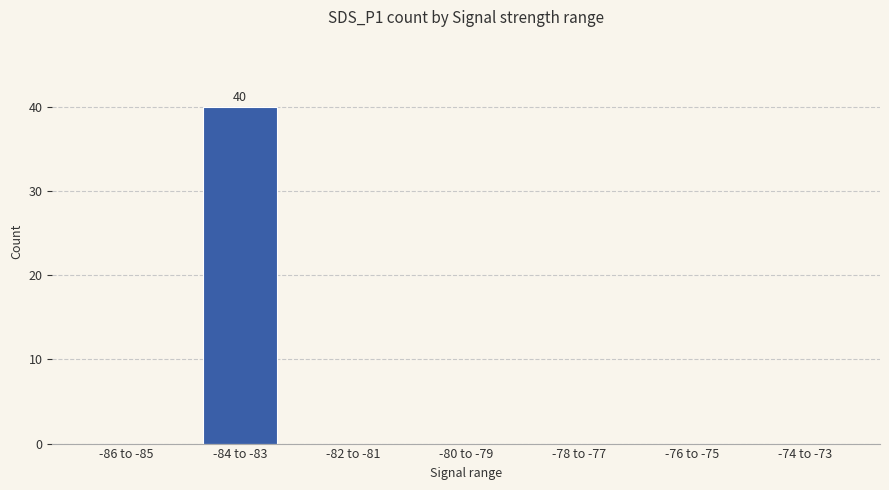

What is the average value?

6